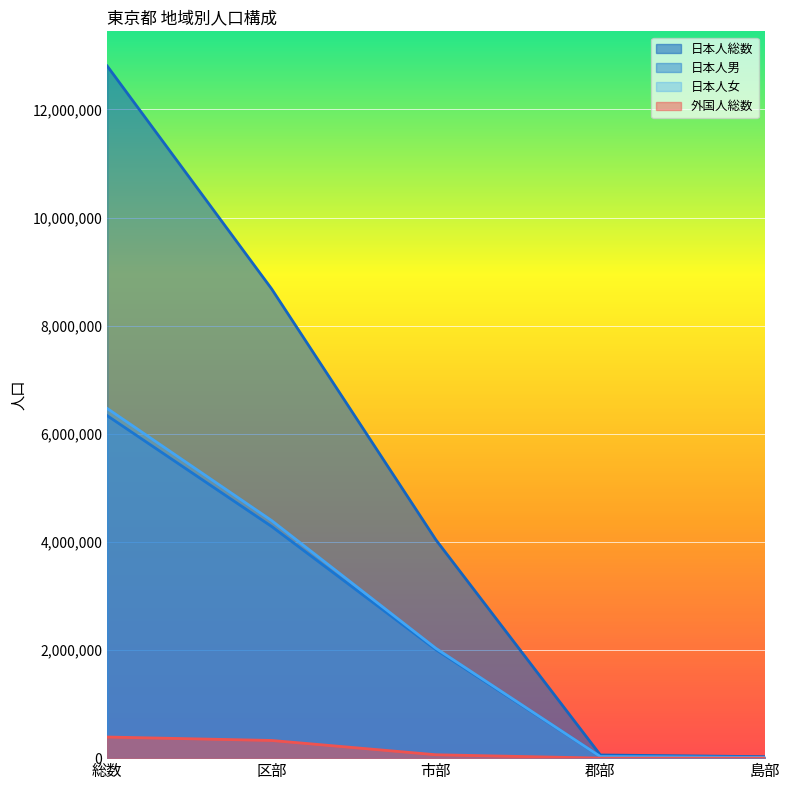

At how many categories does at least one series exceed 2700713?

3